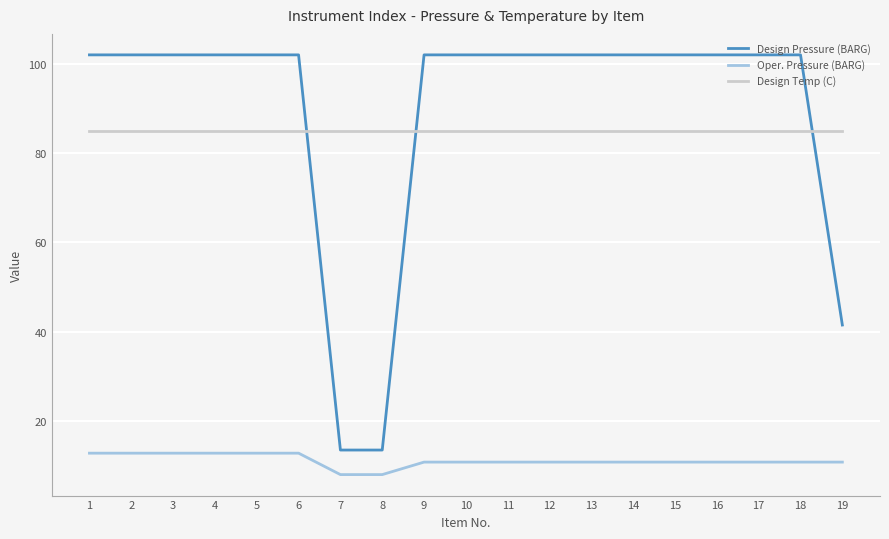

What is the minimum value for Design Pressure (BARG)?

13.5